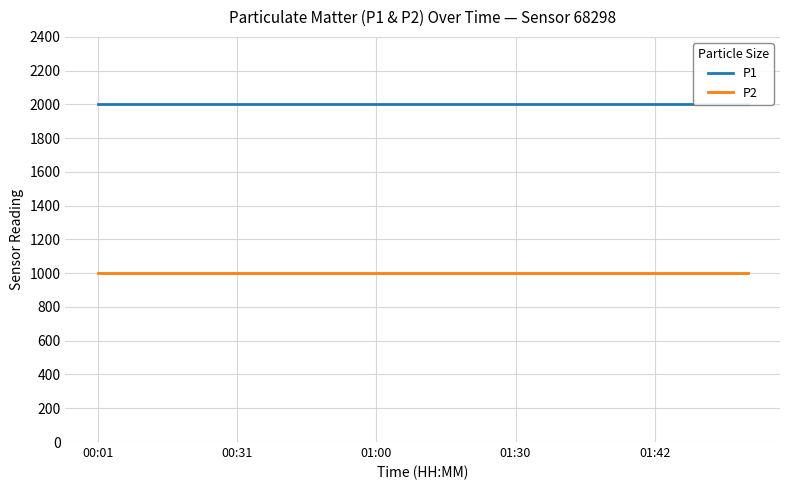

True or false: P1 and P2 intersect in this chart.

False